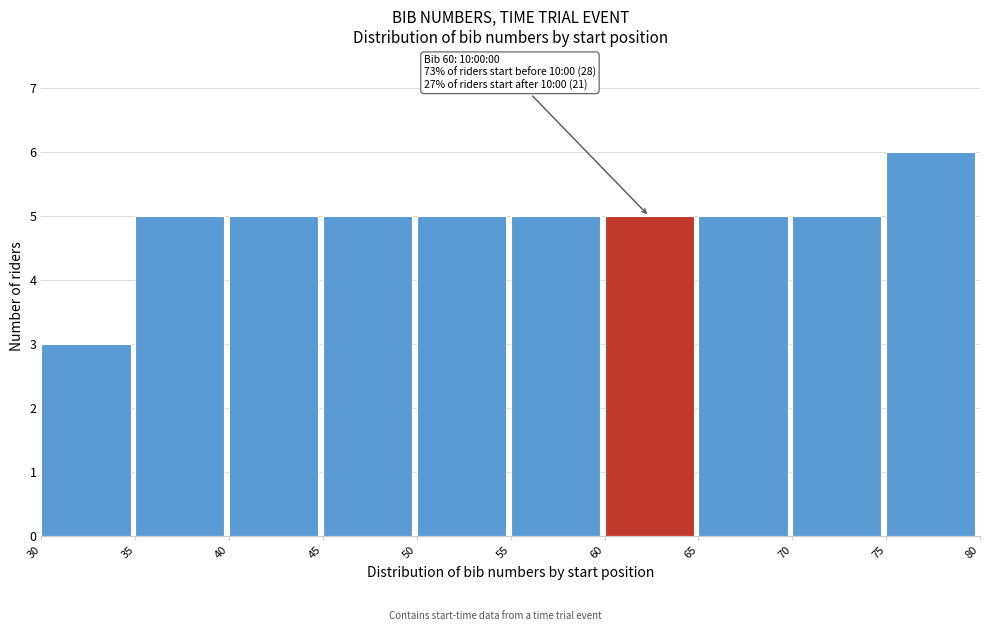

Over which range of the x-axis is the bar tallest?

75 to 80